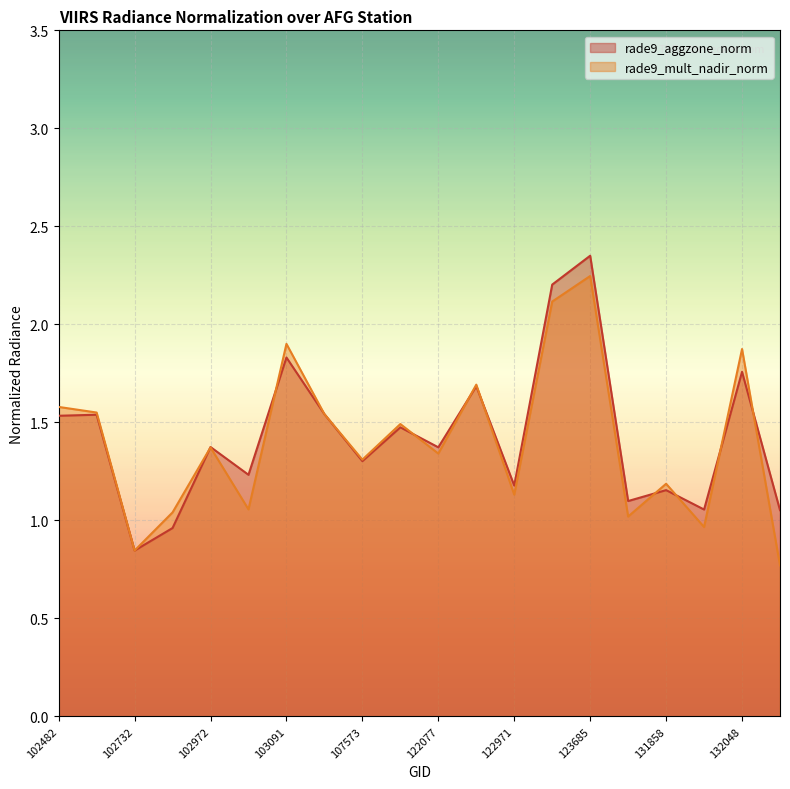

In rade9_aggzone_norm, how many points are higher than both neighbors (excluding endpoints)?

8